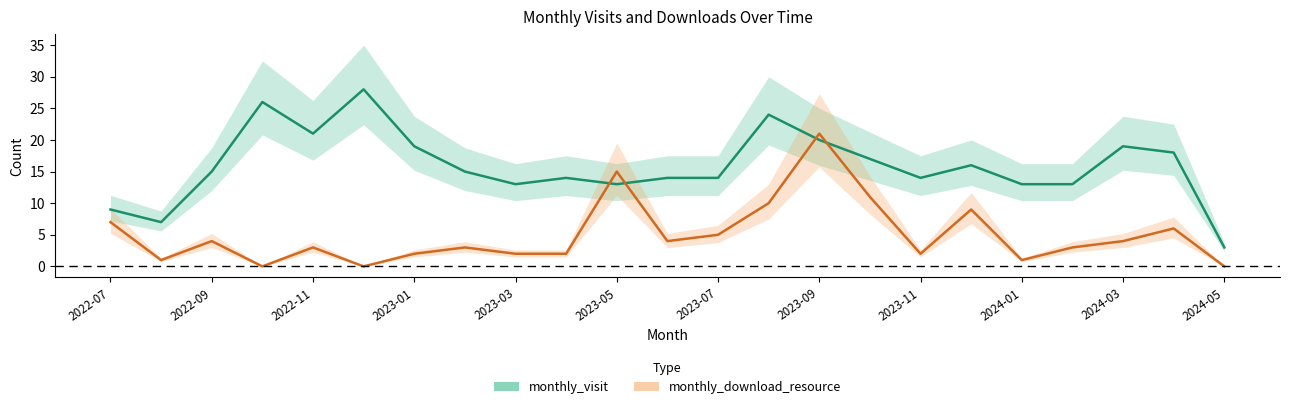

At which label does monthly_download_resource first exceed 3?

2022-07